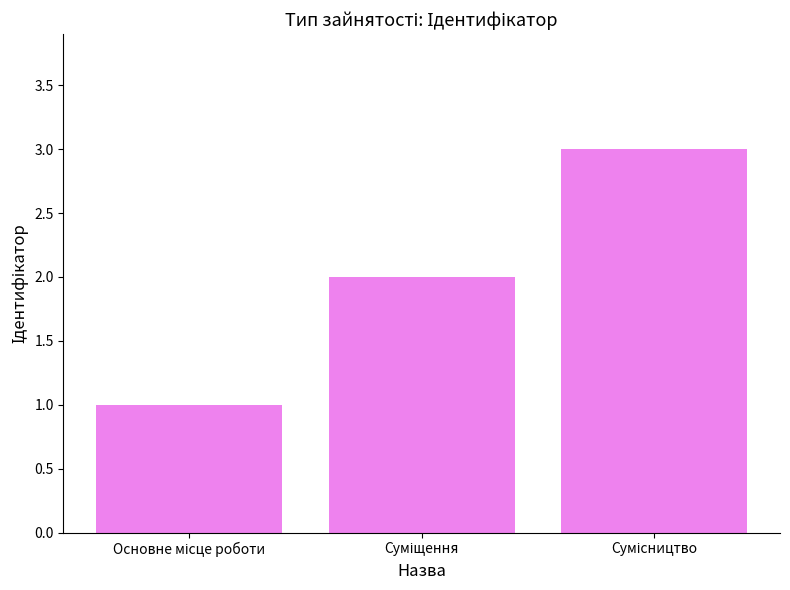

What is the maximum value shown in the chart?

3